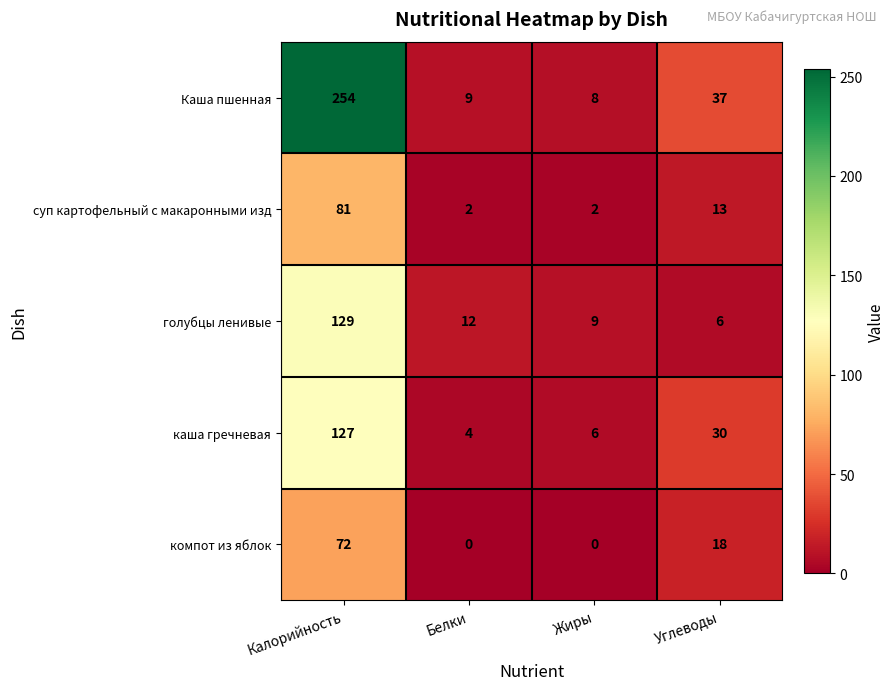

Between Калорийность and Углеводы, which series saw the biggest shift?

Каша пшенная